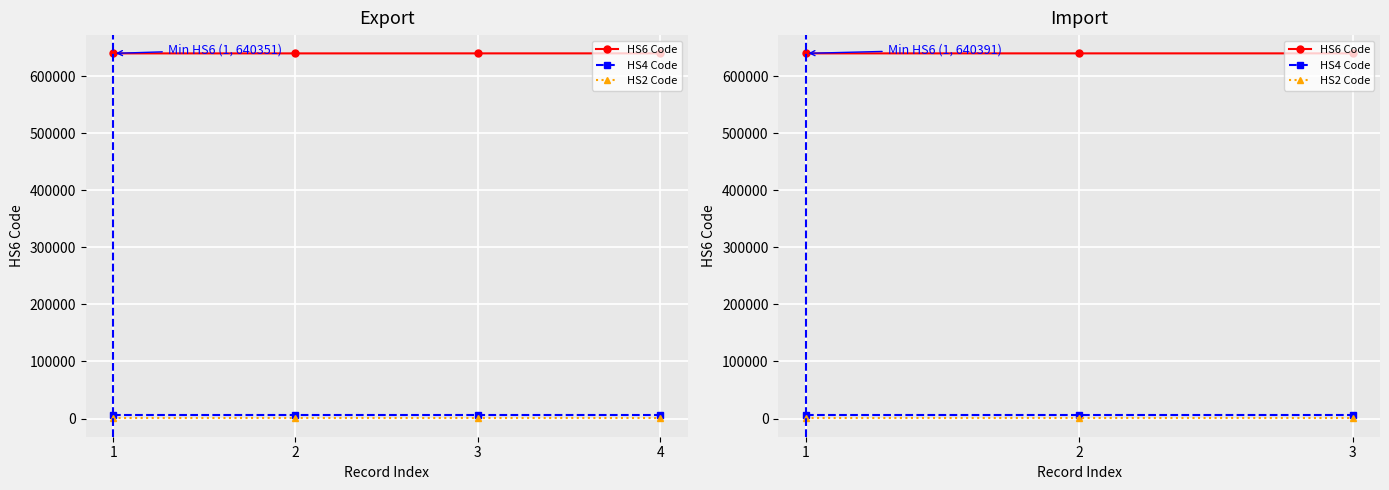

What is the difference between the maximum and minimum values in the HS6 Code series?

8